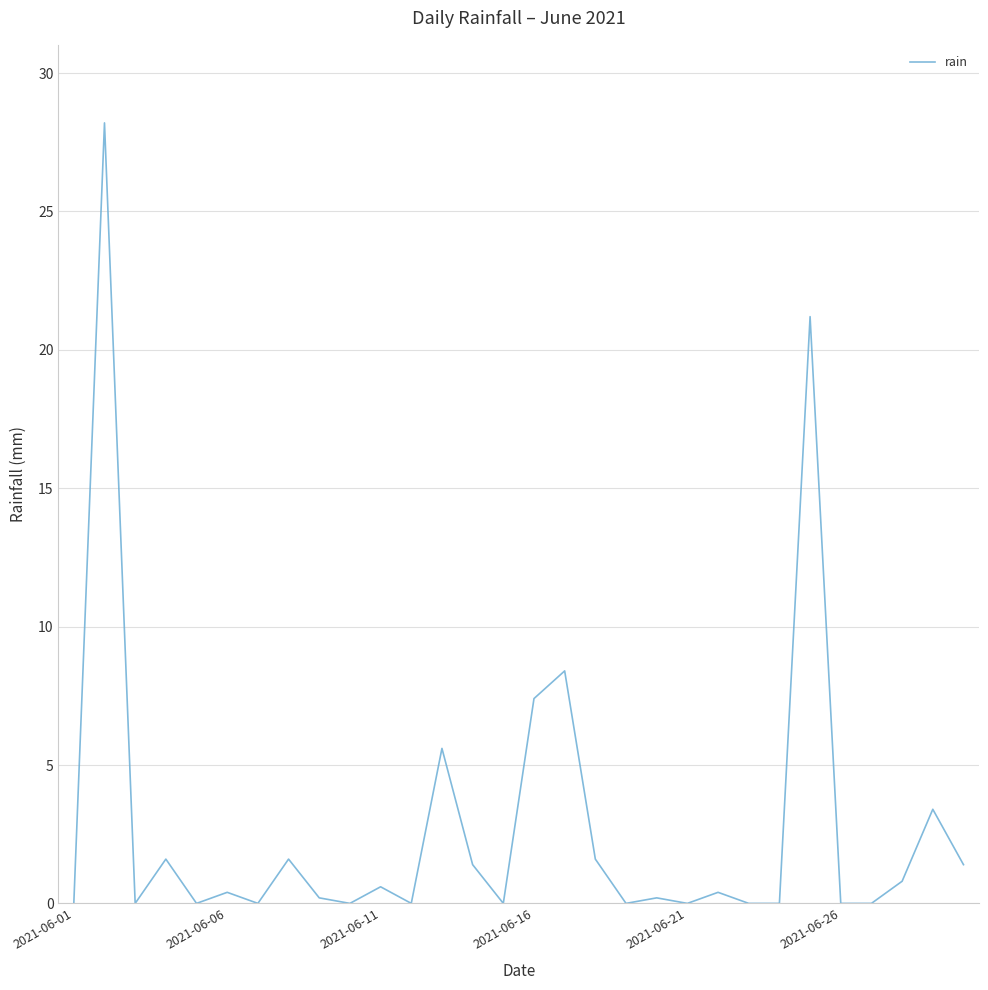

What is the maximum value shown in the chart?

28.2